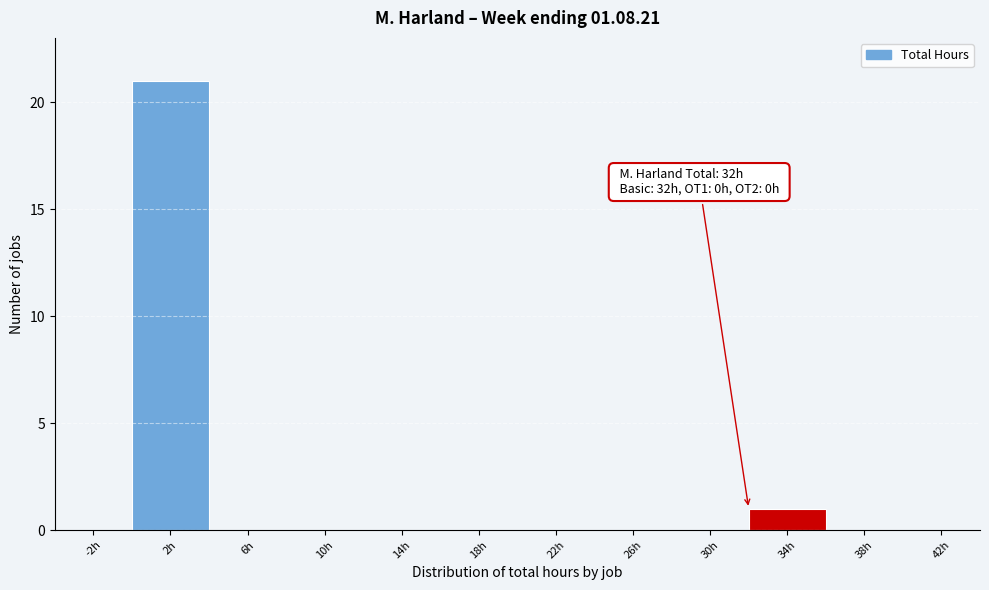

Which range on the x-axis has the tallest bar?

0 to 4